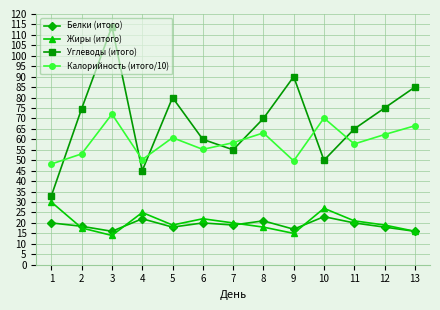

How many categories are shown in the chart?

13